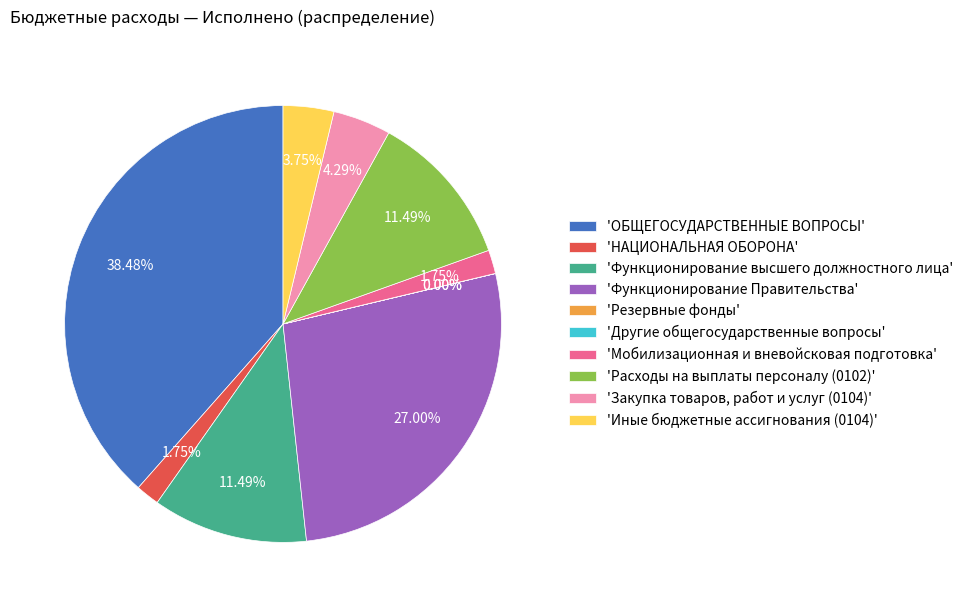

Is 'Функционирование Правительства' the majority of the pie?

No